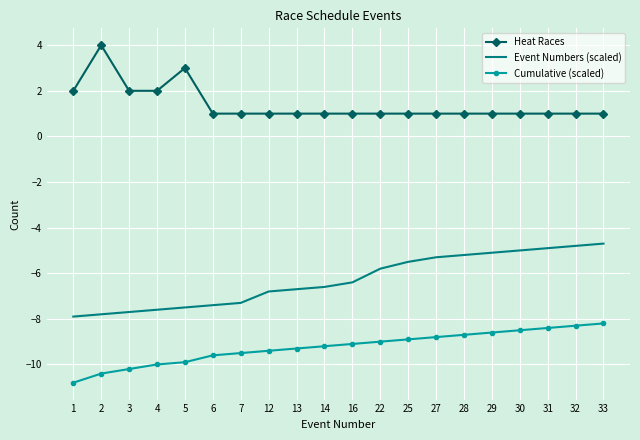

The value of Cumulative (scaled) at 13 is -9.3. True or false?

True